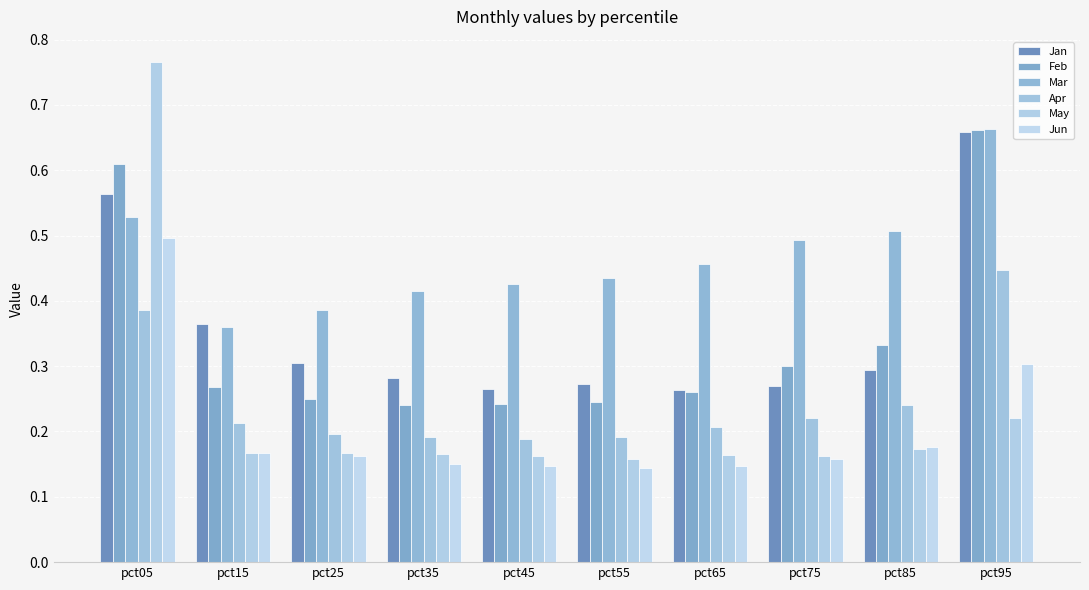

What is the sum of all Feb values?

3.4